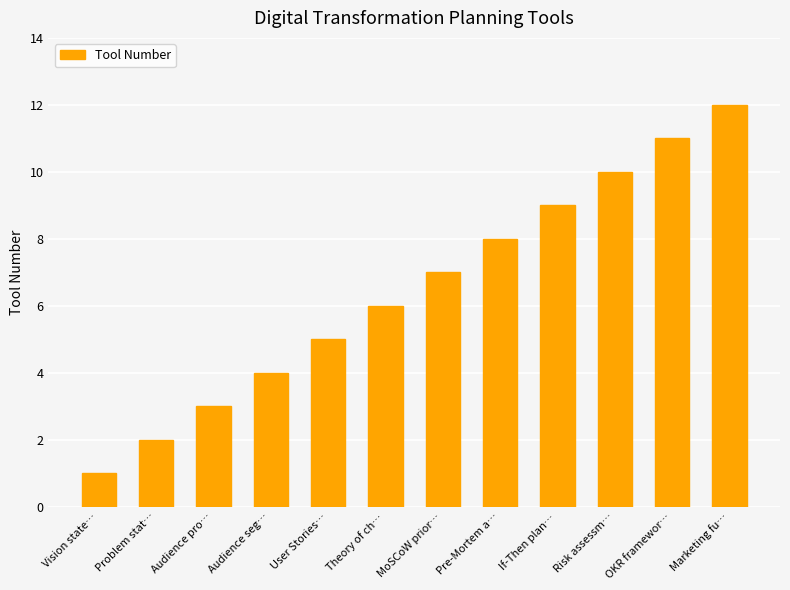

What is the change in value from Vision state… to Marketing fu…?

+11